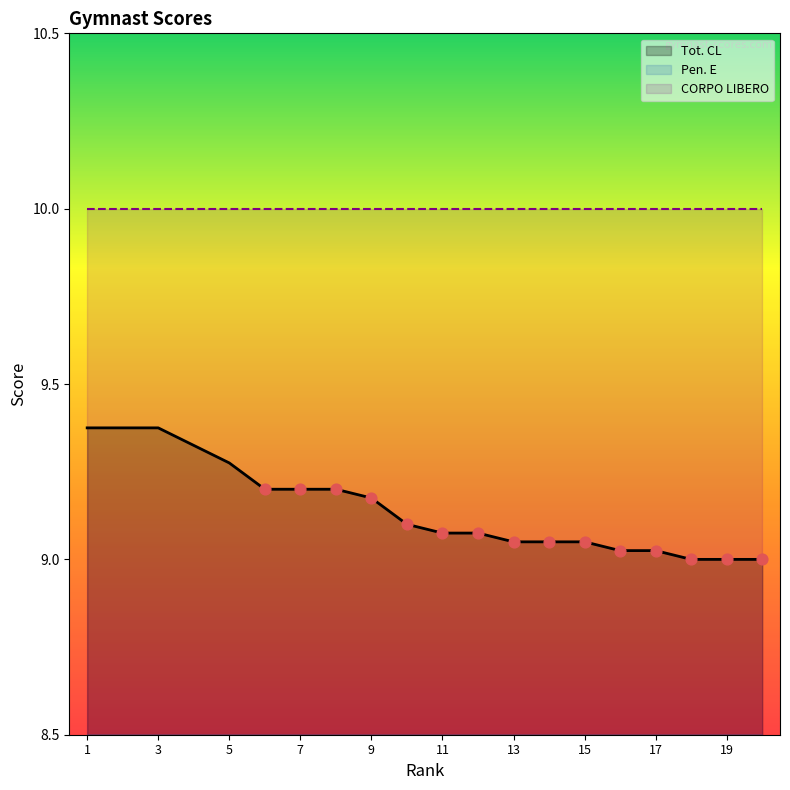

Which series reaches the minimum Y coordinate?

Pen. E